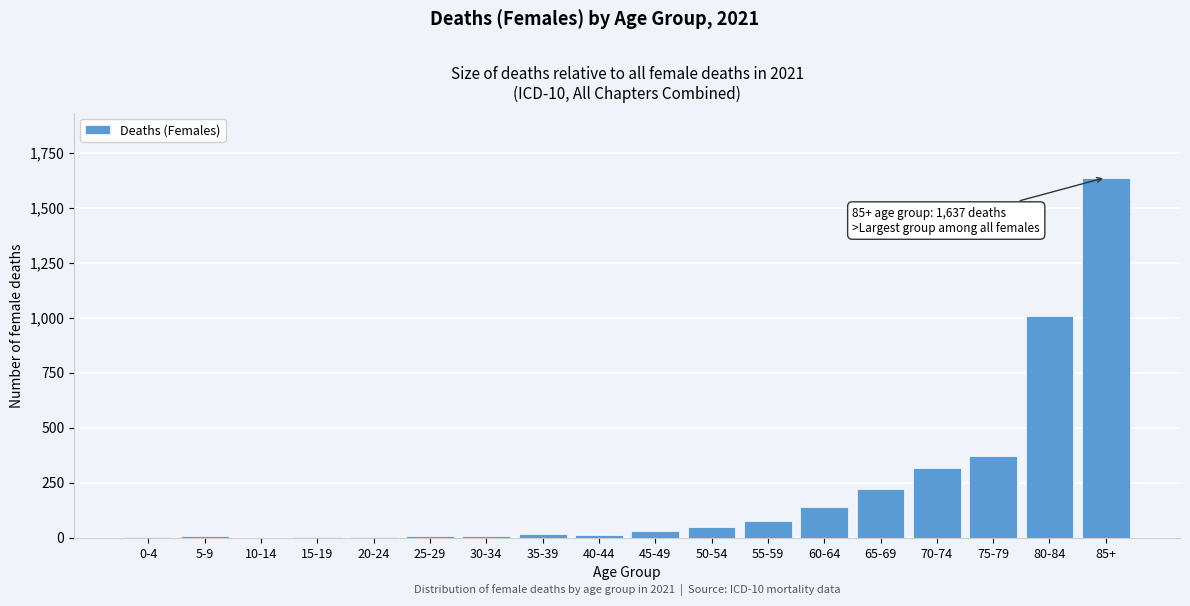

Which has a higher value, 80-84 or 55-59?

80-84